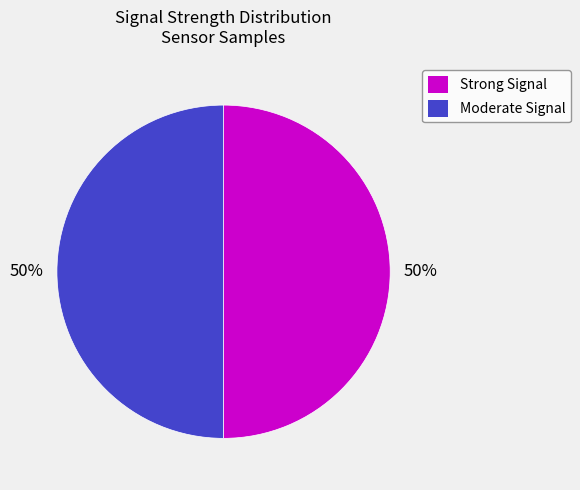

To the nearest percent, what portion does Moderate Signal represent?

50%